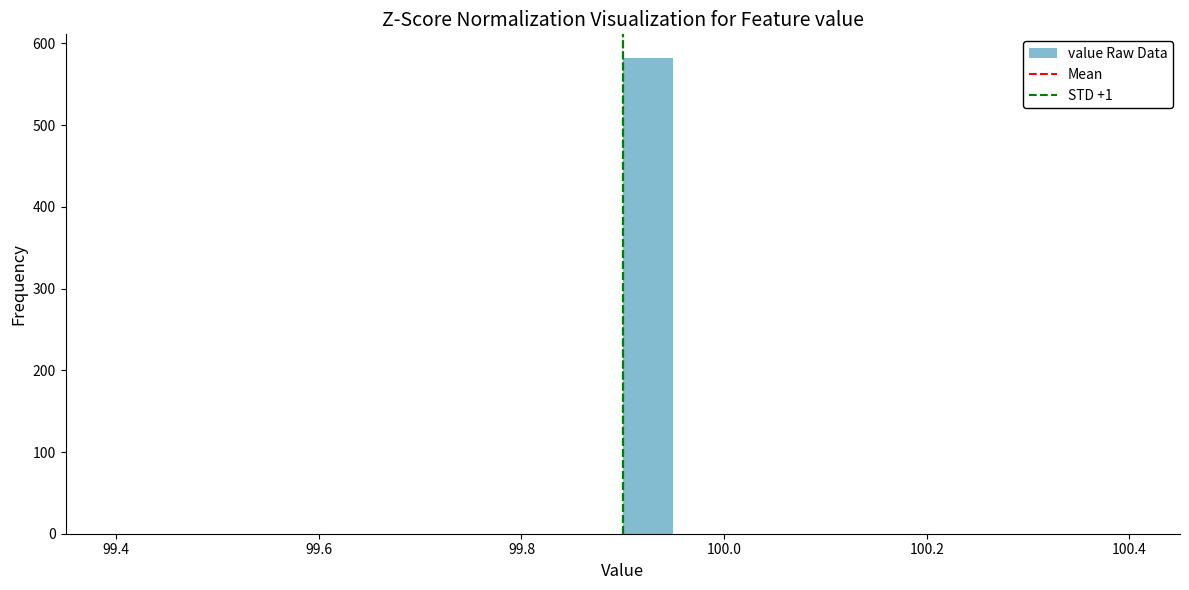

Around what value on the x-axis is the tallest bar? Give the approximate position of its centre, as read against the axis.

99.92